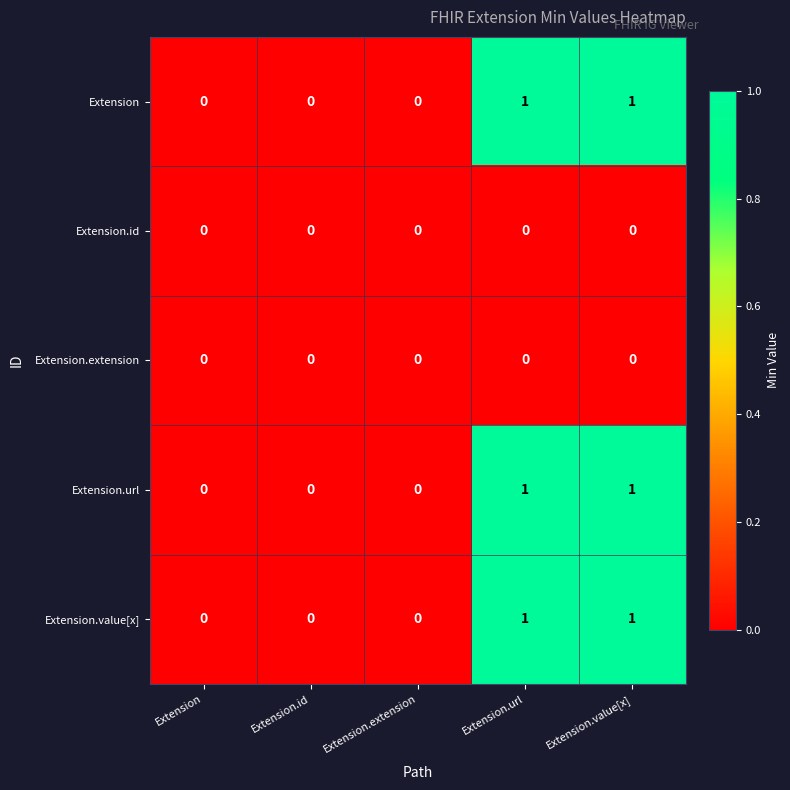

What is the difference between the highest and lowest values at Extension.value[x]?

1